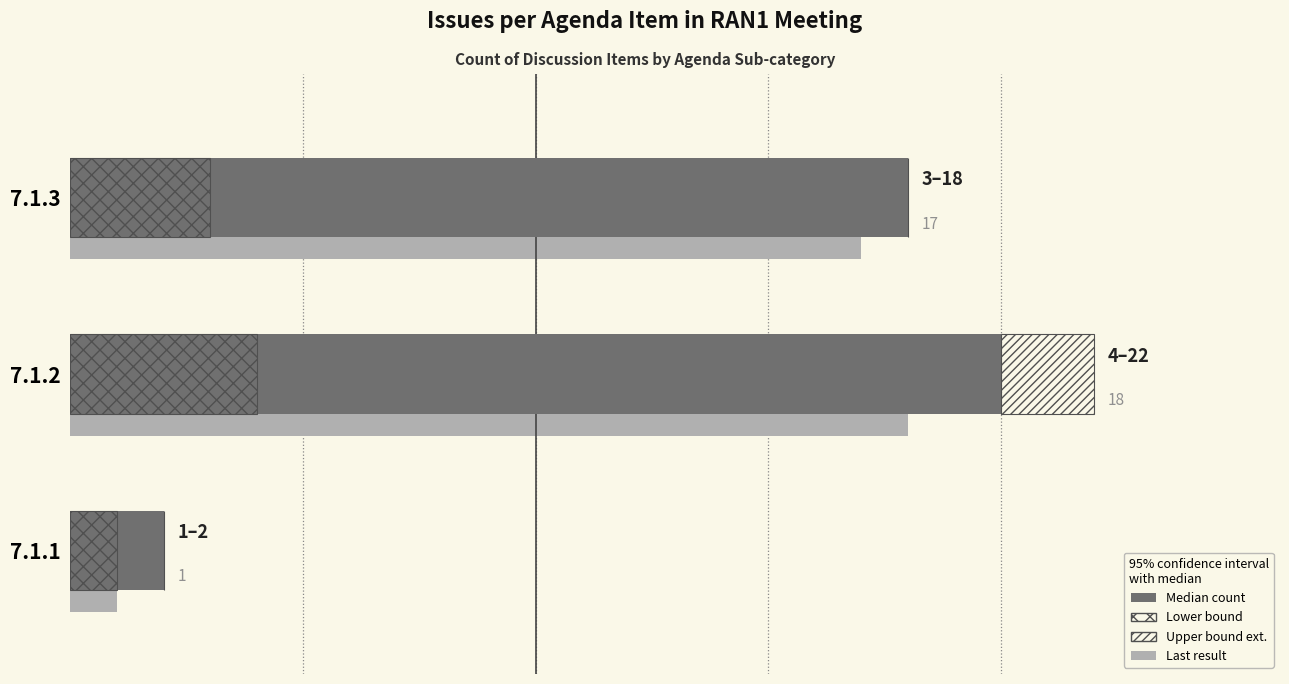

True or false: Upper Bound Extension has a value of 0 at 7.1.3.

True